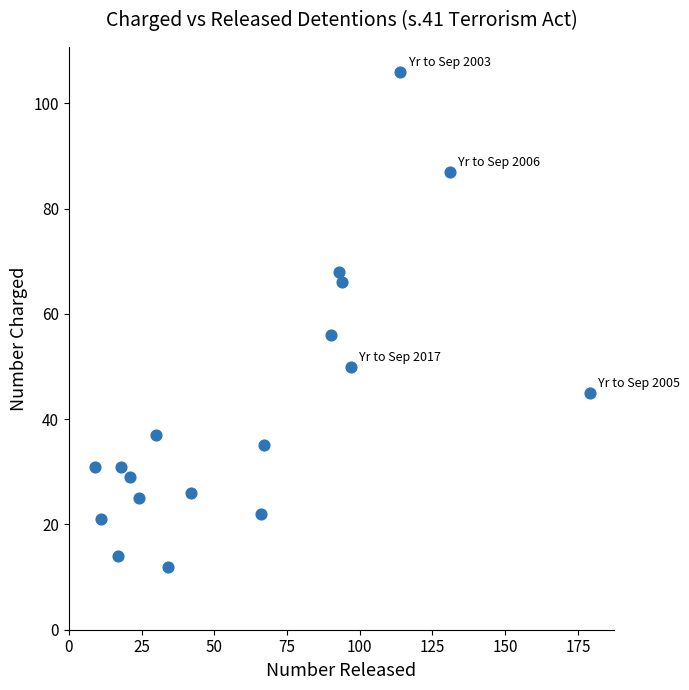

What Y value in the scatter plot is closest to 59?

56